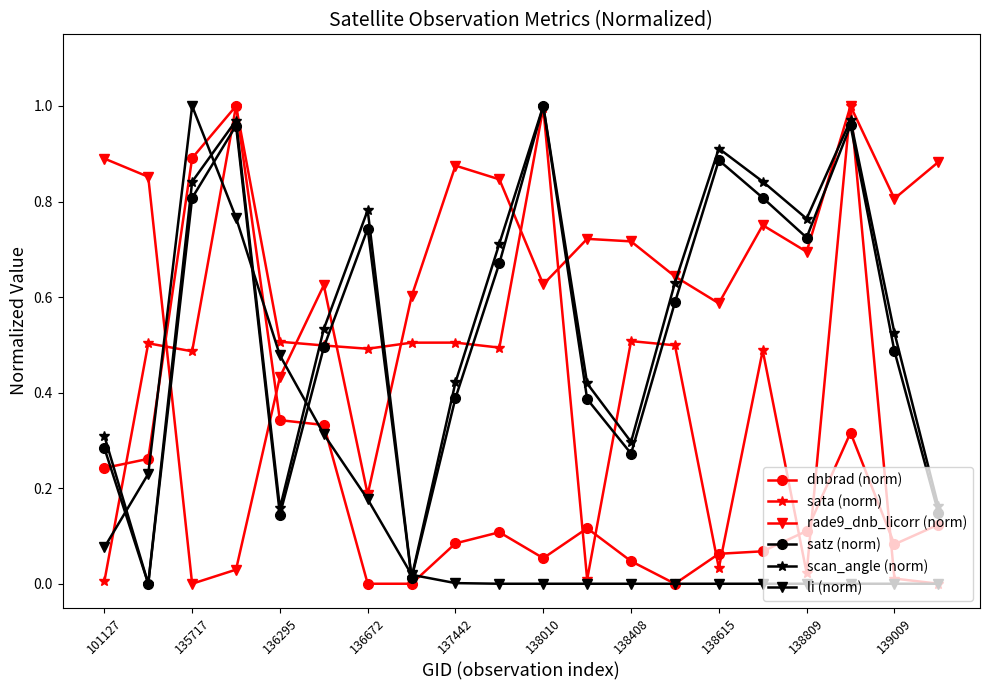

How many interior local valleys does the rade9_dnb_licorr (norm) series have?

6